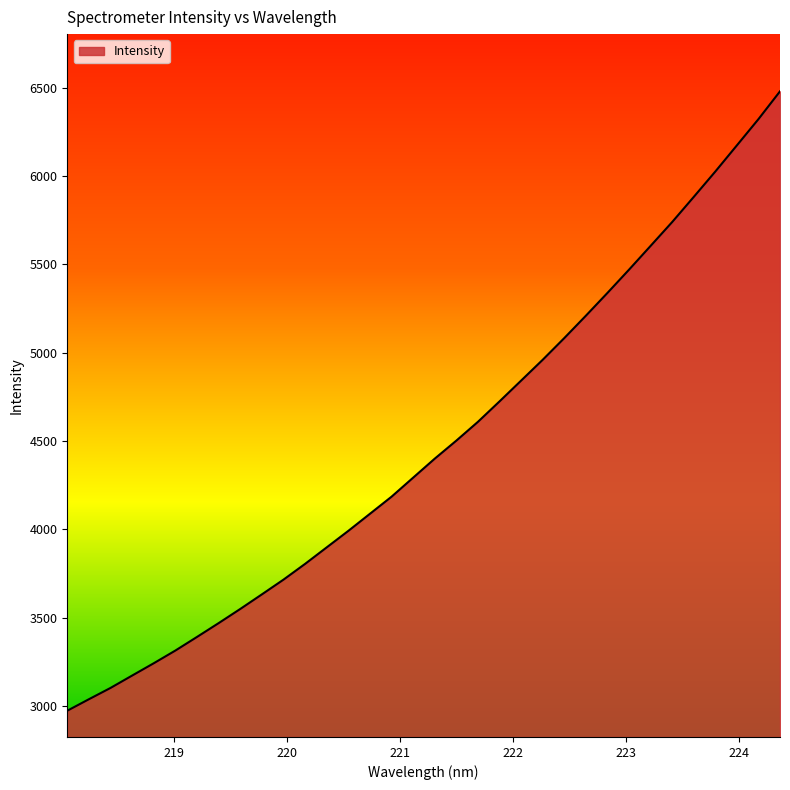

What is the difference between the maximum and minimum values?

3506.9